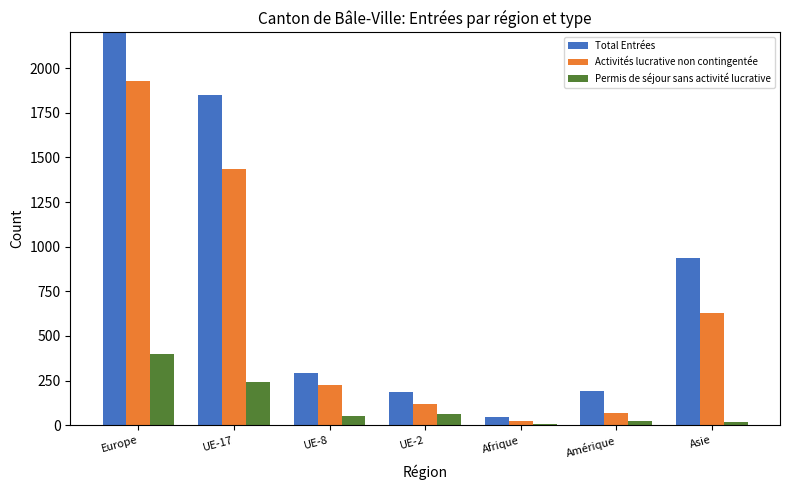

Does the chart contain any negative values?

No